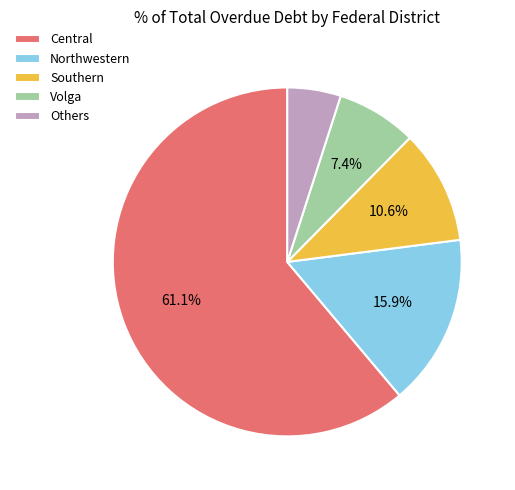

Do Others and Central together represent more than half of the pie?

Yes